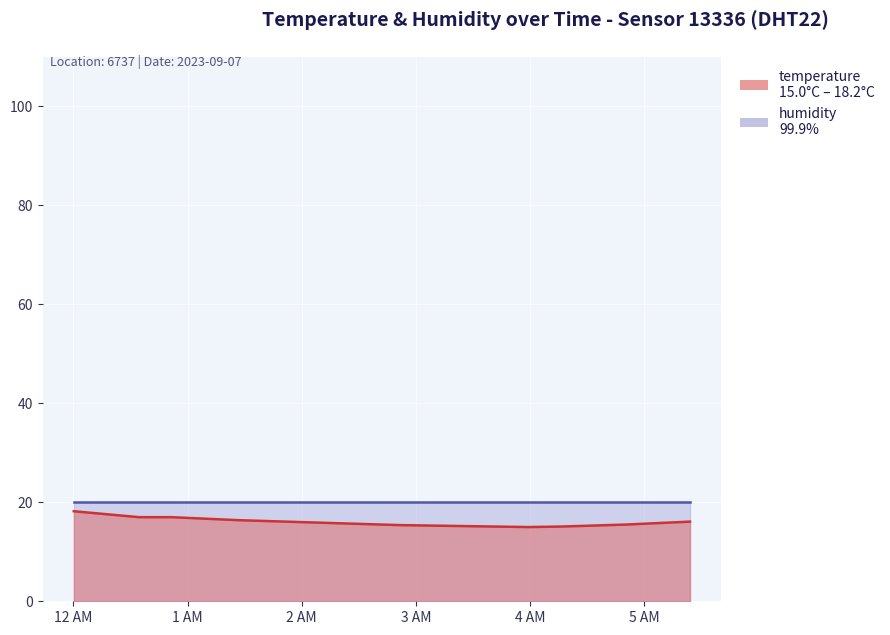

The value at 2023-09-07T02:17:00 is 24.4. True or false?

False